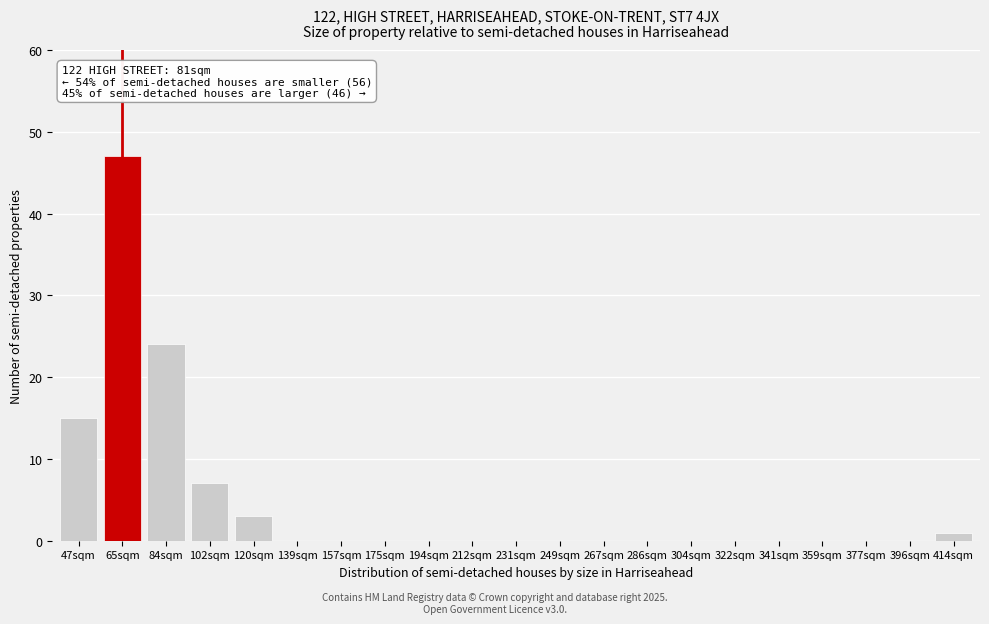

Reading left to right, list all the values displayed in this chart.

47sqm=15	65sqm=47	84sqm=24	102sqm=7	120sqm=3	139sqm=0	157sqm=0	175sqm=0	194sqm=0	212sqm=0	231sqm=0	249sqm=0	267sqm=0	286sqm=0	304sqm=0	322sqm=0	341sqm=0	359sqm=0	377sqm=0	396sqm=0	414sqm=1